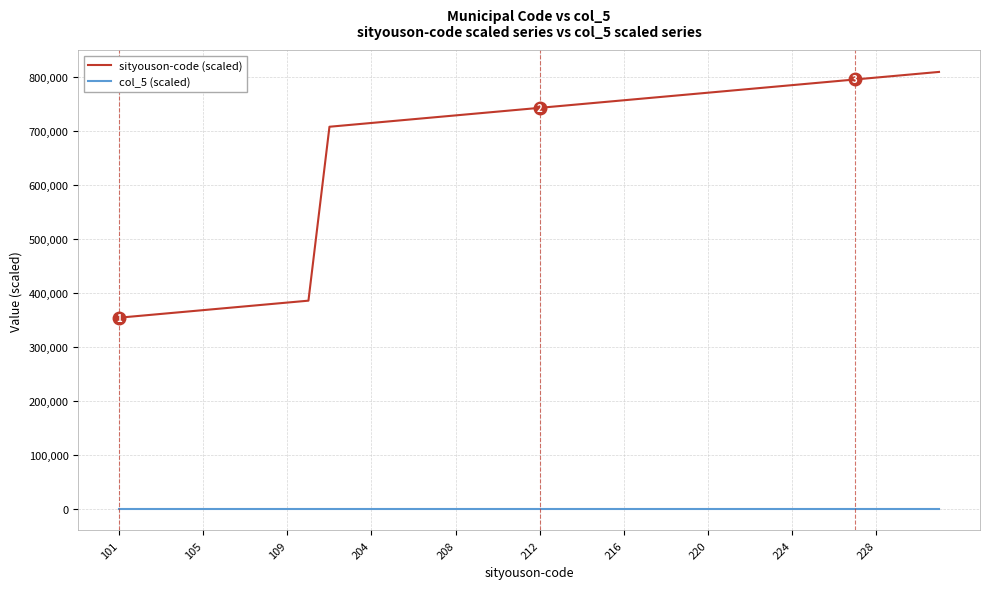

What is the minimum value shown in the chart?

100